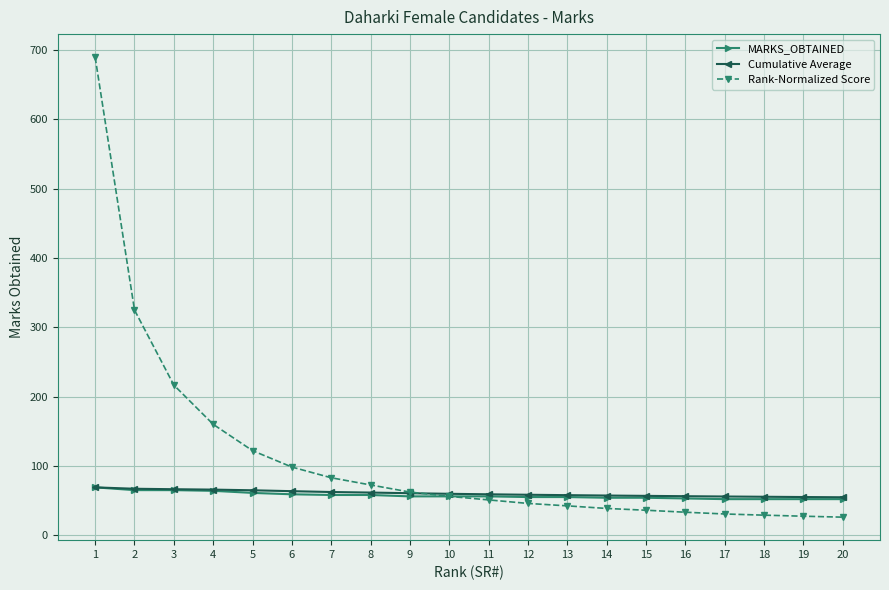

What is the smallest value displayed?

26.0